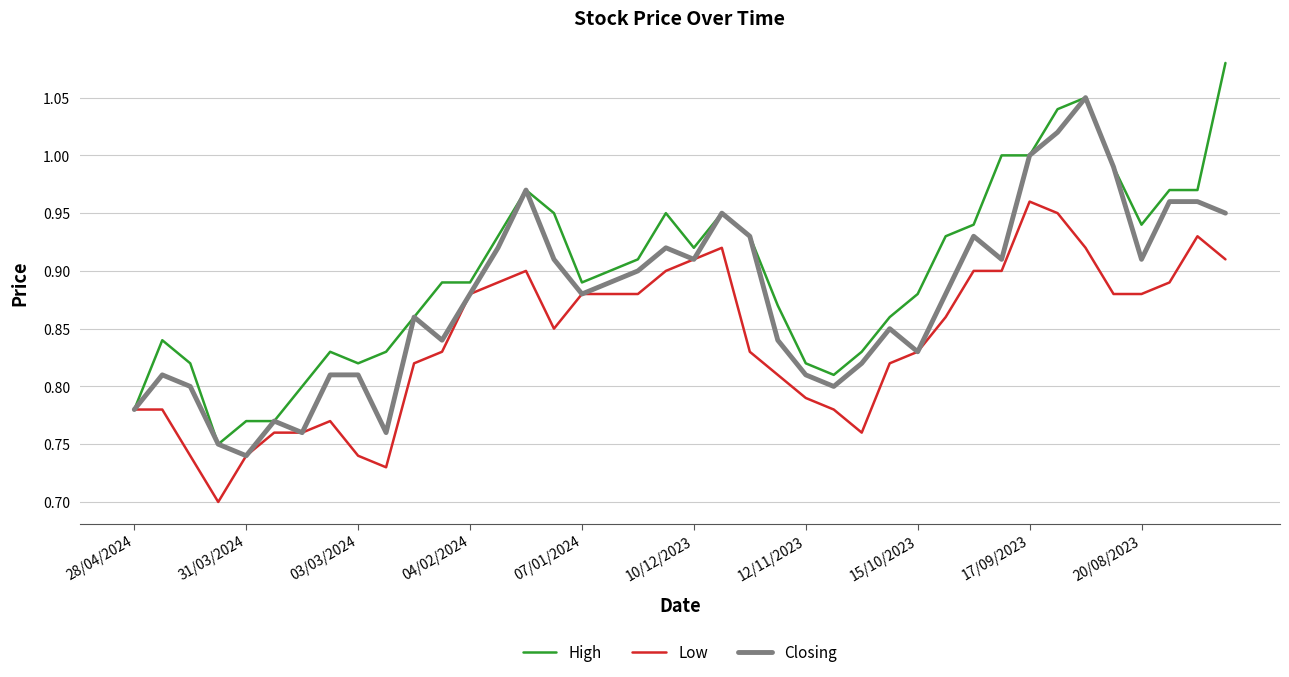

Rank the series by their average value, from lowest to highest.

Low, Closing, High